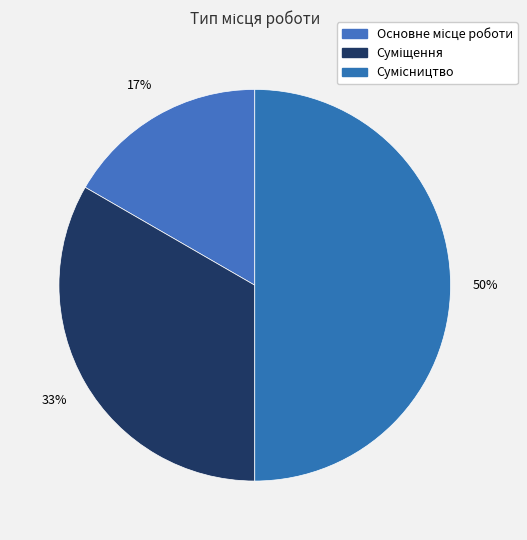

How many slices are in this pie chart?

3